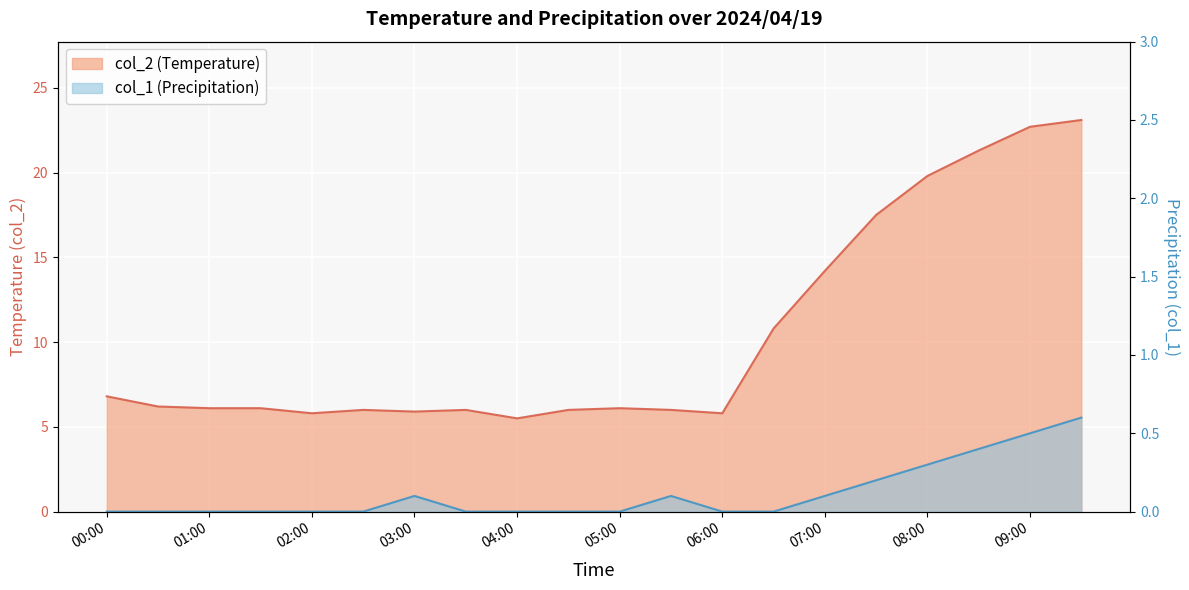

What are all the series names shown in the legend?

col_2, col_1